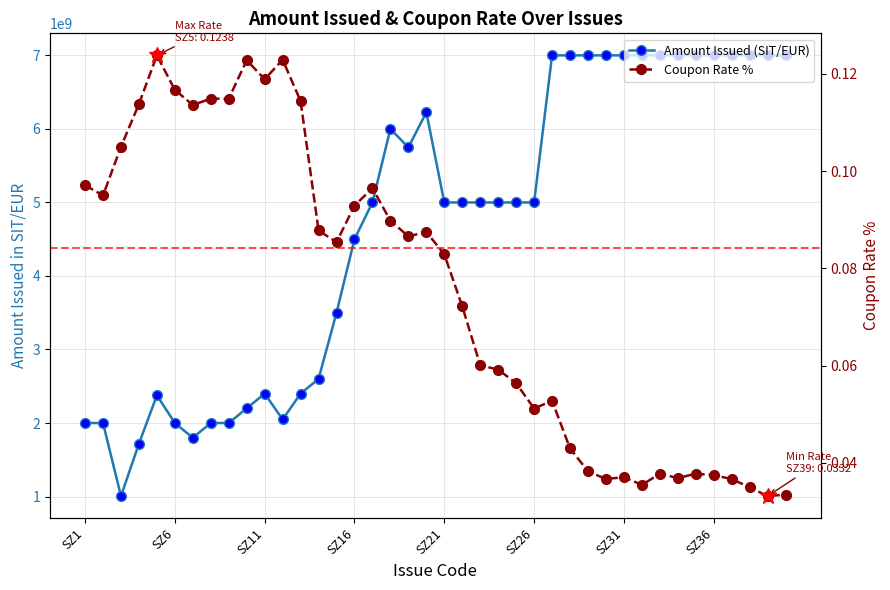

Rank the series by their average value, from lowest to highest.

Coupon Rate %, Amount Issued (SIT/EUR)